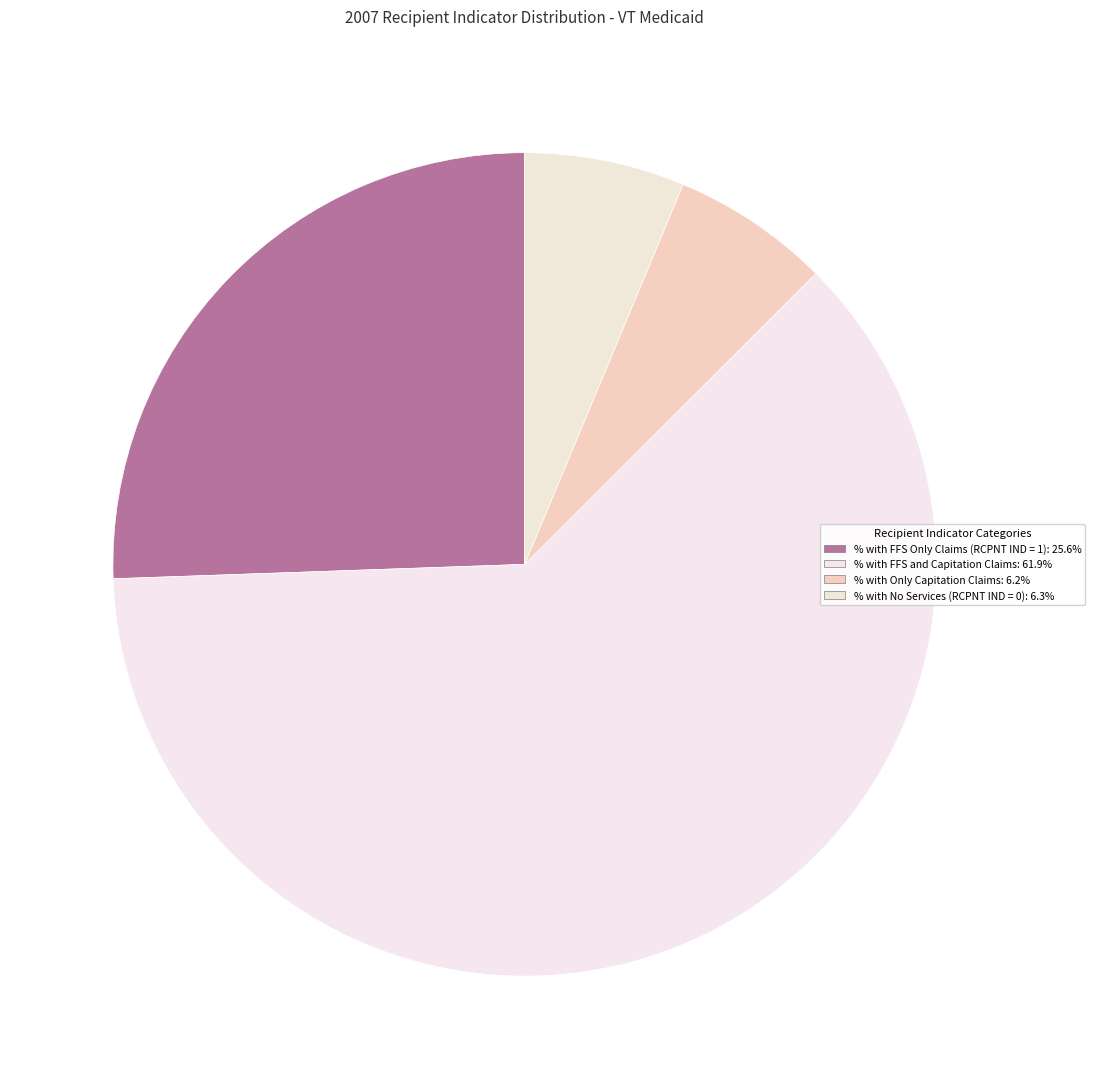

To the nearest percent, what is the difference between the largest and smallest slice percentages?

56%